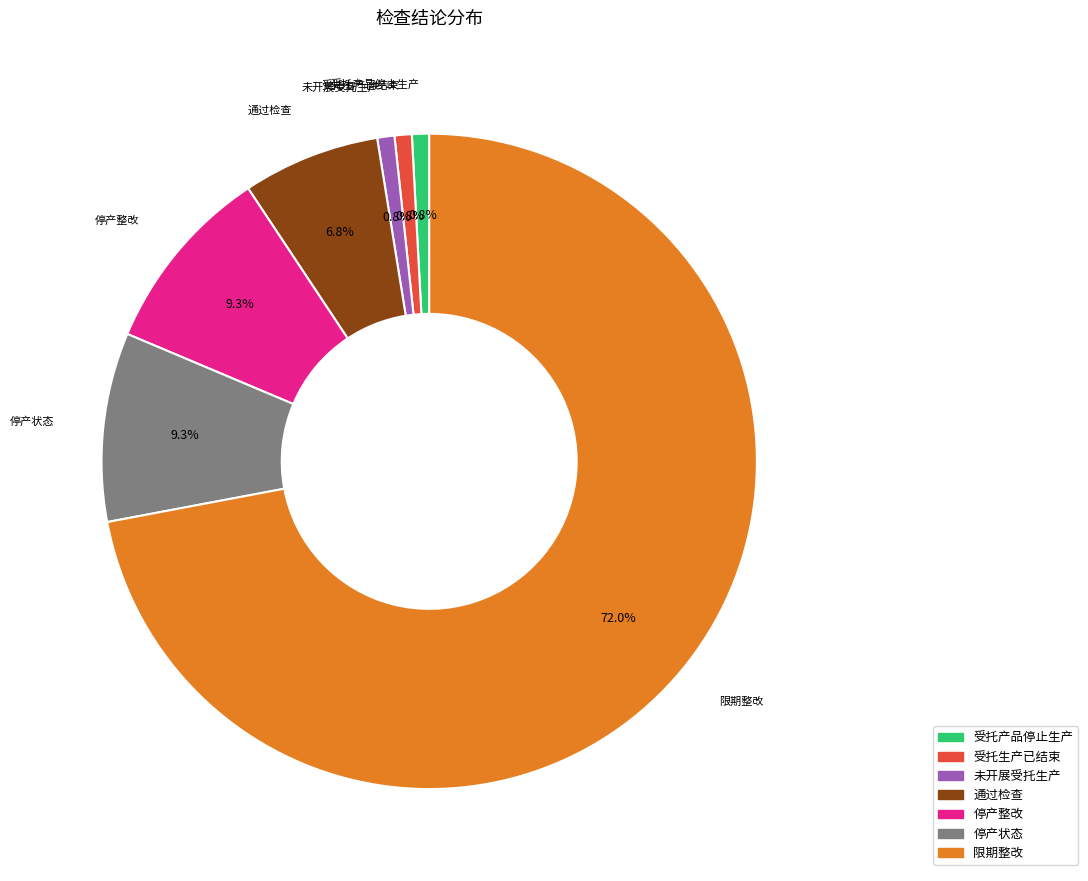

Does any single category account for the majority?

Yes